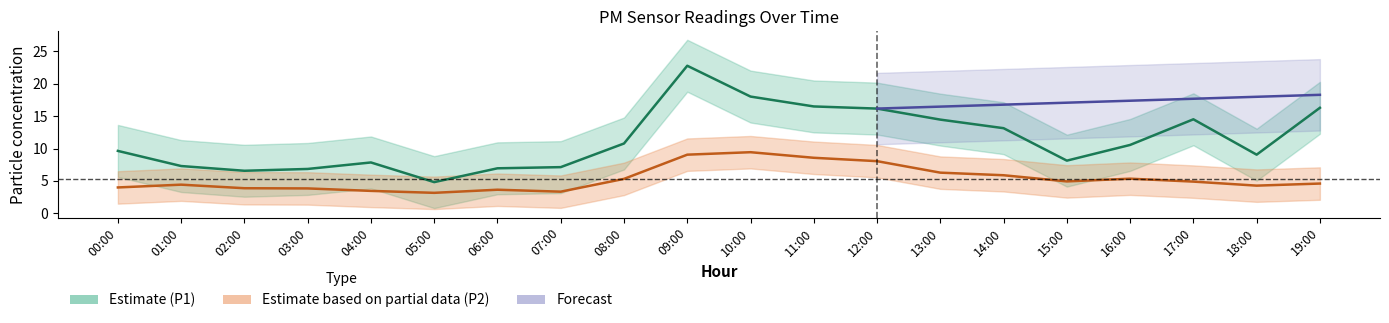

What is the highest value of the P2 series?

9.4